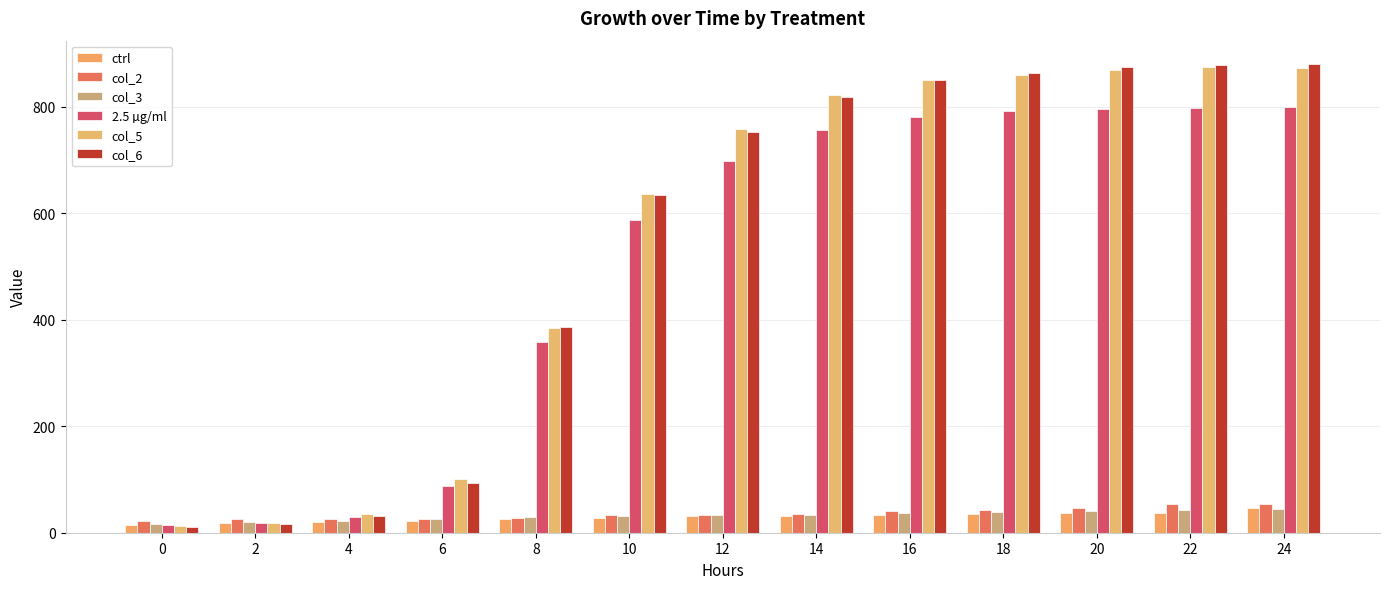

How many bars are there in each group?

6